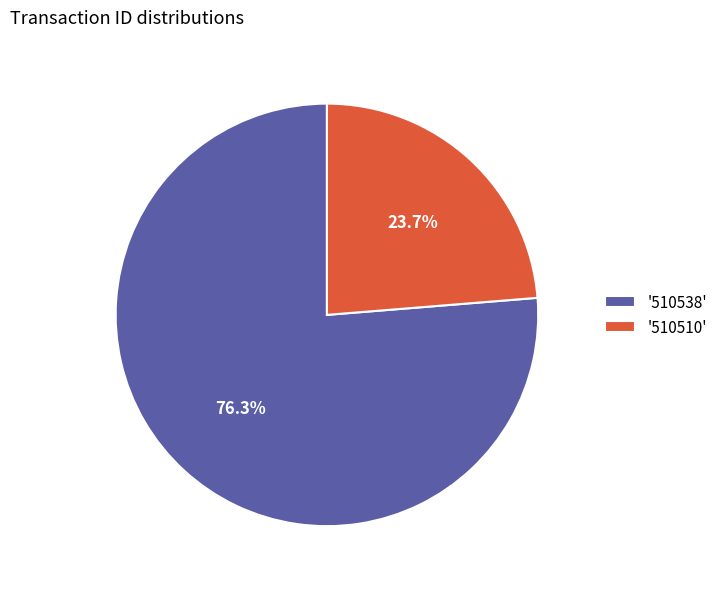

What is the smallest slice in the pie chart?

'510510'